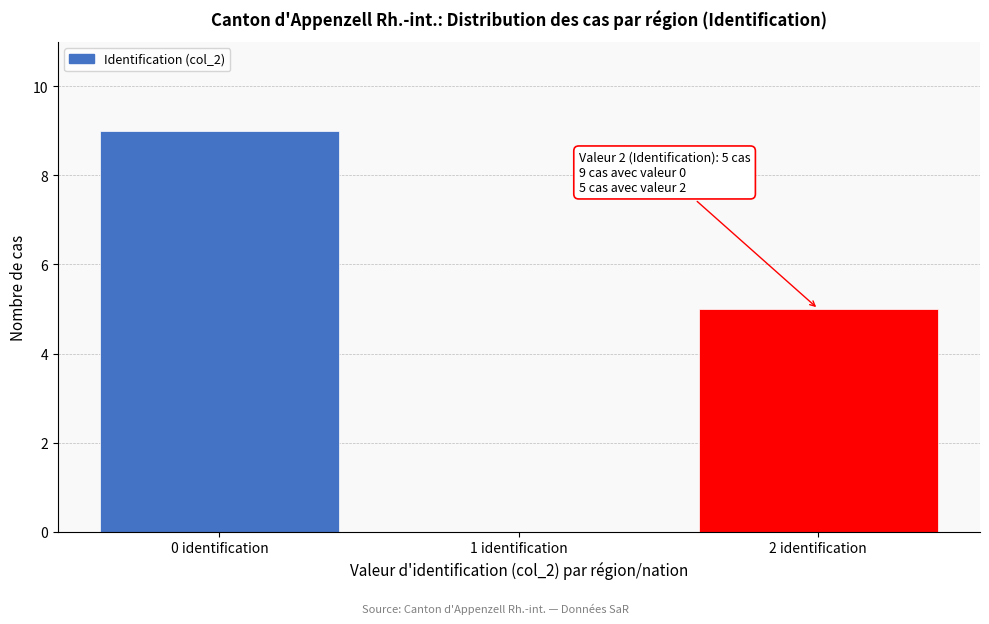

Over which range of the x-axis is the bar tallest?

-0.5 to 0.5